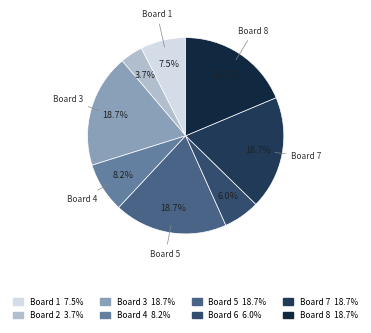

How many slices are in this pie chart?

8